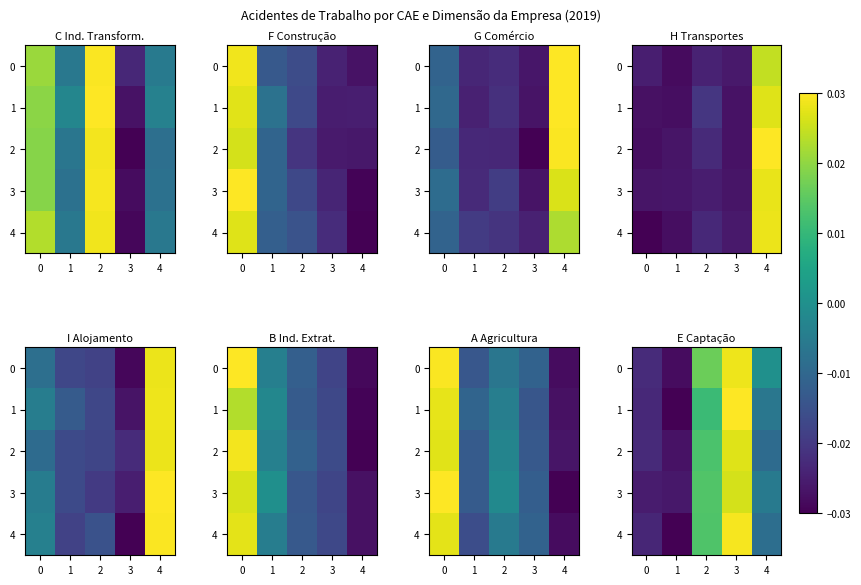

How many values in the 4 series are below 0?

3